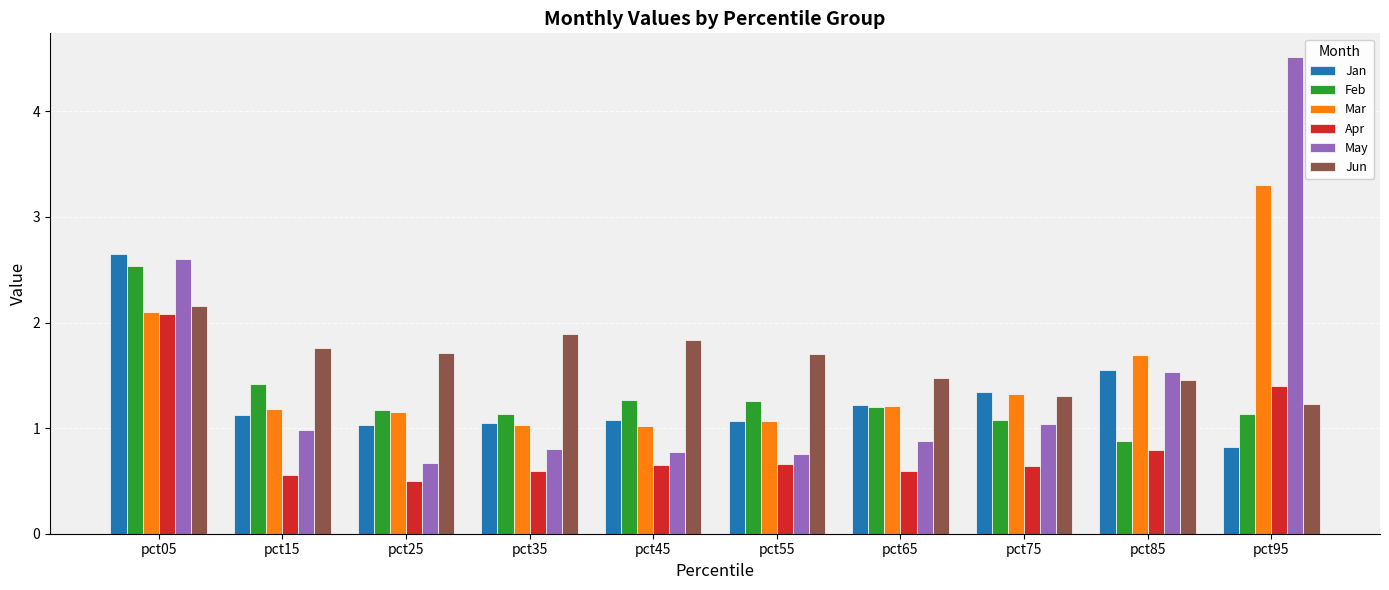

Which category has the highest value across all series?

pct95